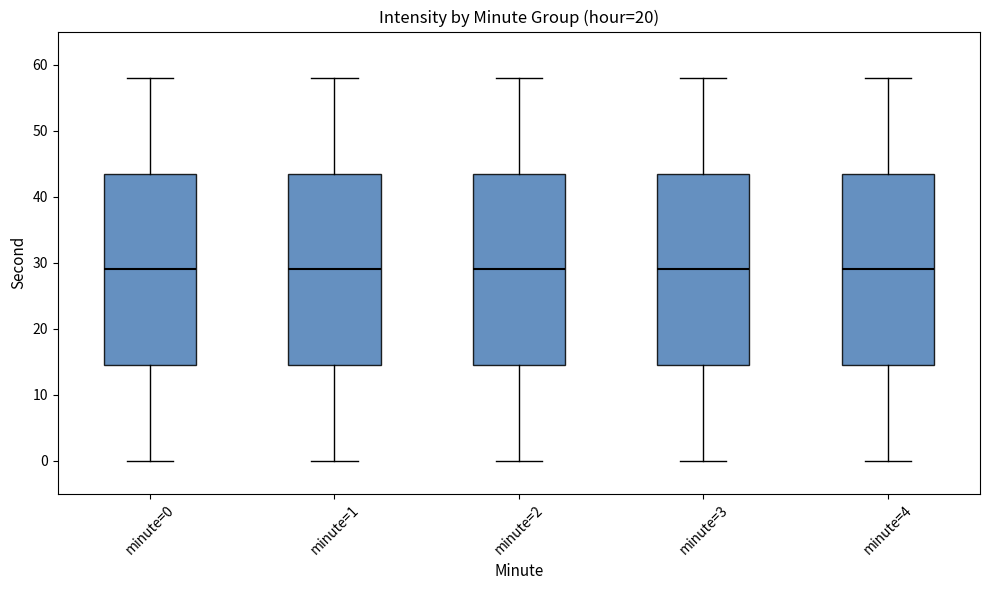

Where does the upper whisker of the box for minute=4 end on the y-axis? The values are not printed on the chart, so give them approximately, as read against the axis.

58